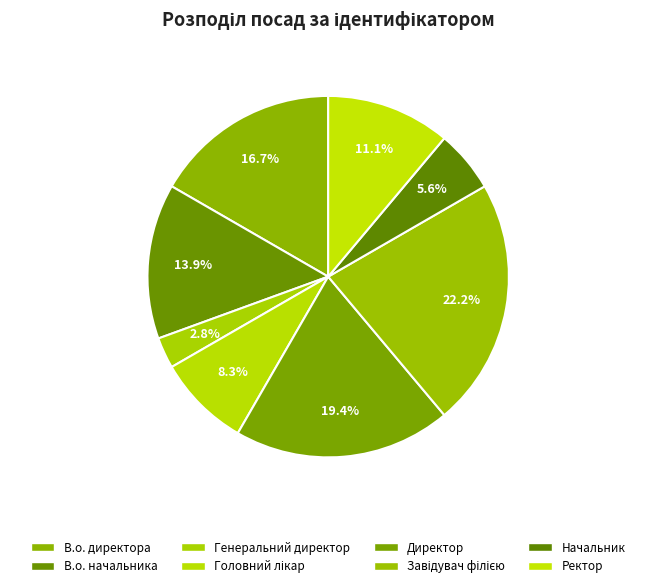

Count the number of slices in the pie.

8